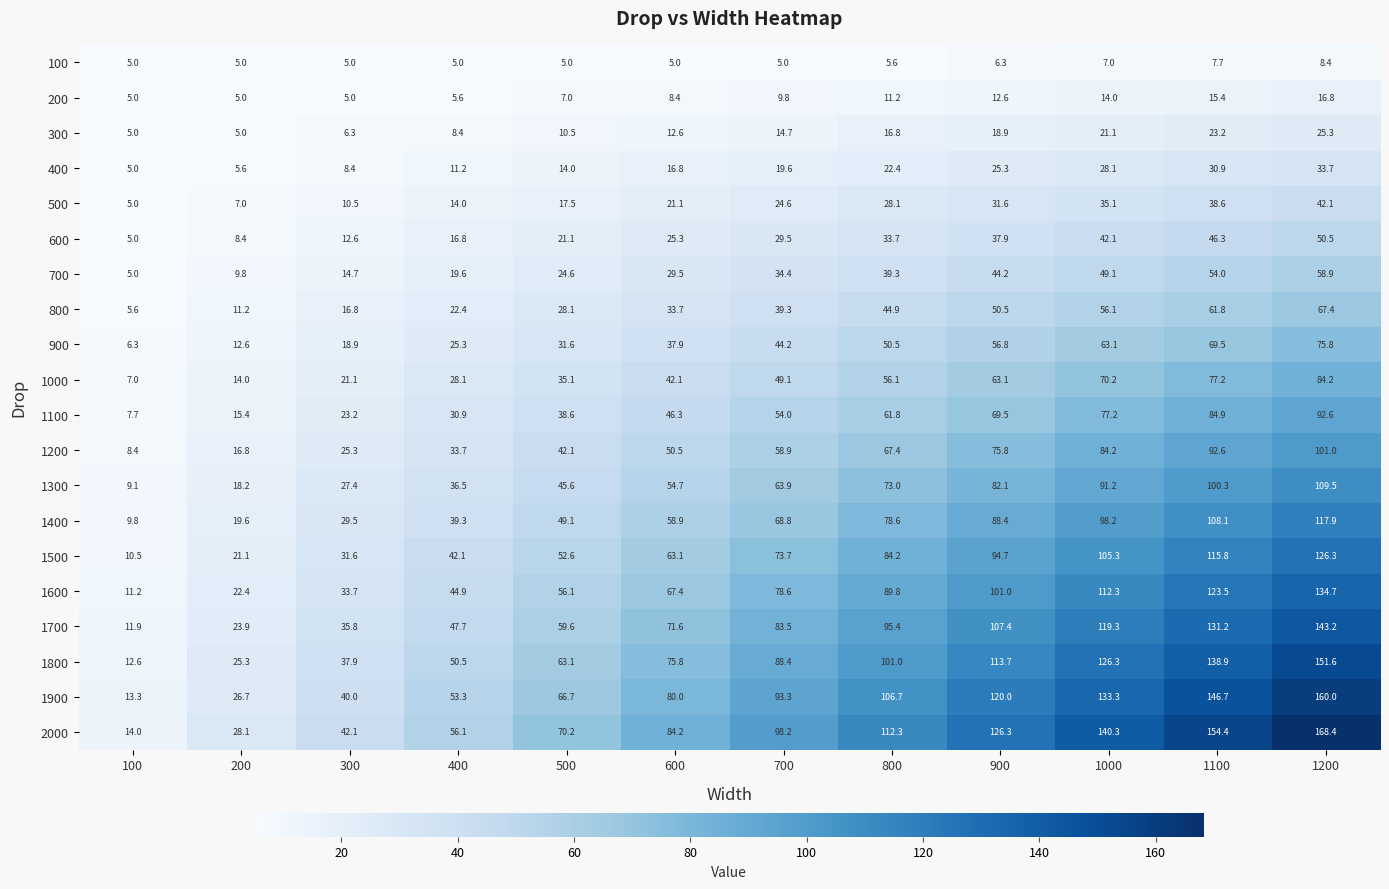

How many data points in 300 are above 14?

6